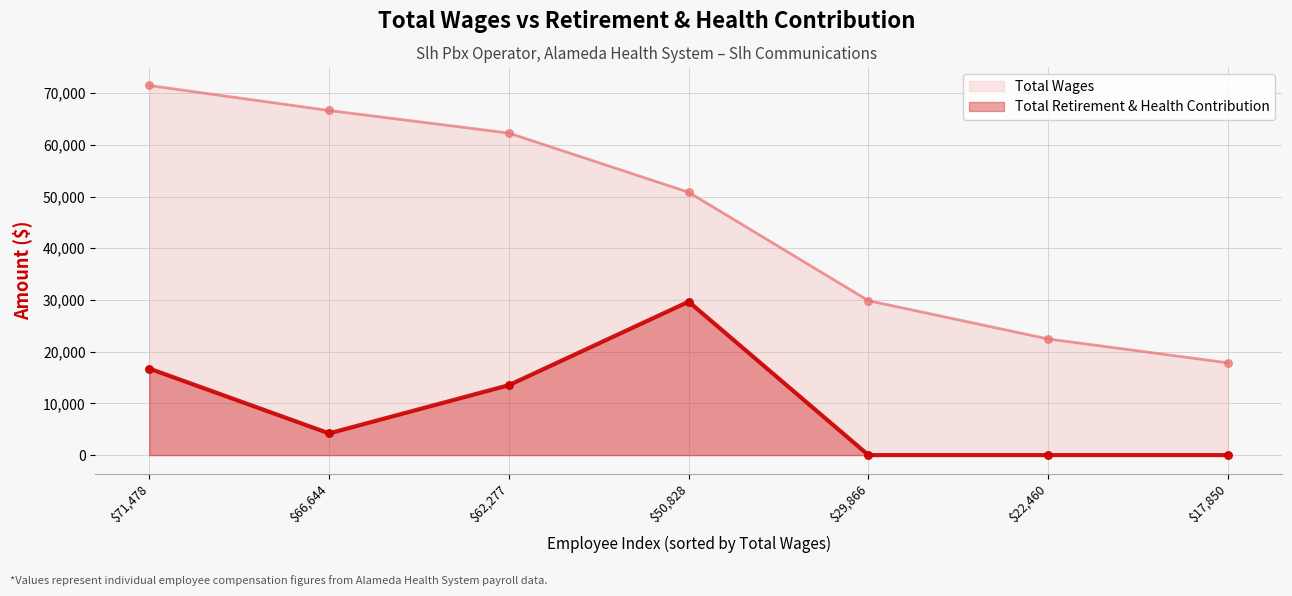

Which series has the largest total across all categories?

Total Wages